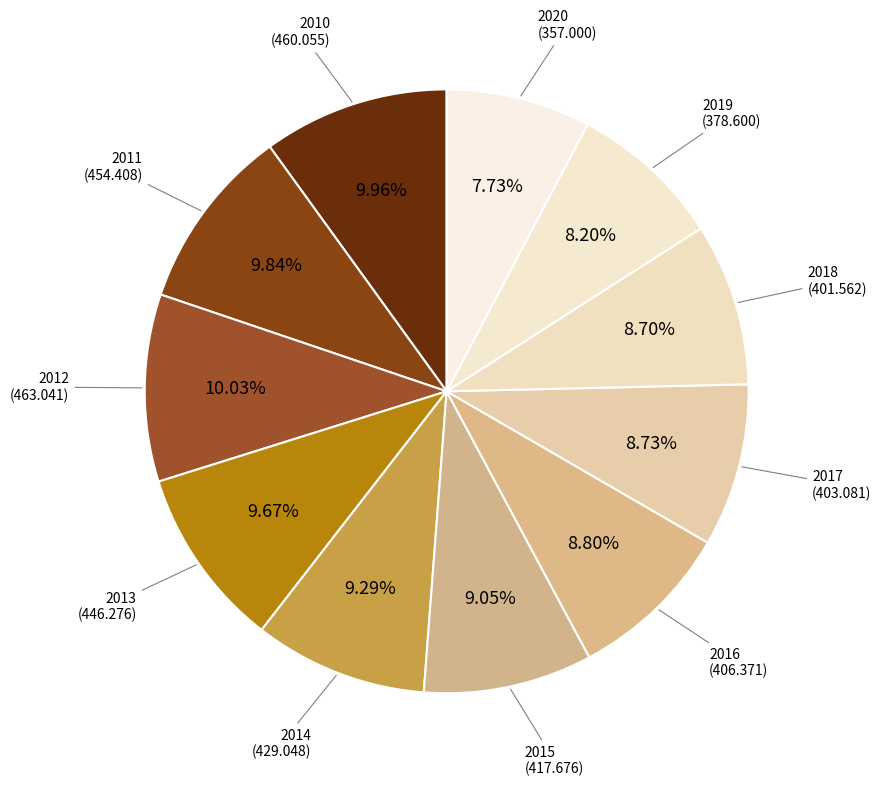

Is there any slice that represents more than half of the pie?

No